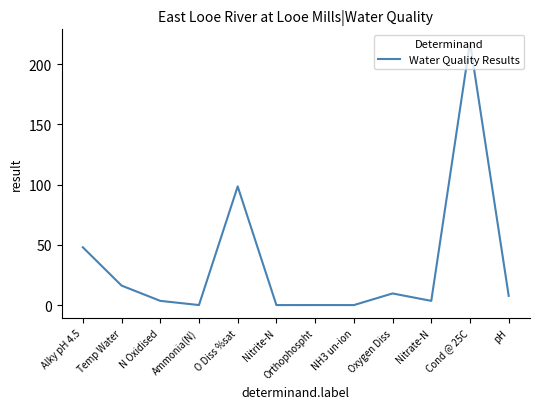

What is the maximum value shown in the chart?

218.0